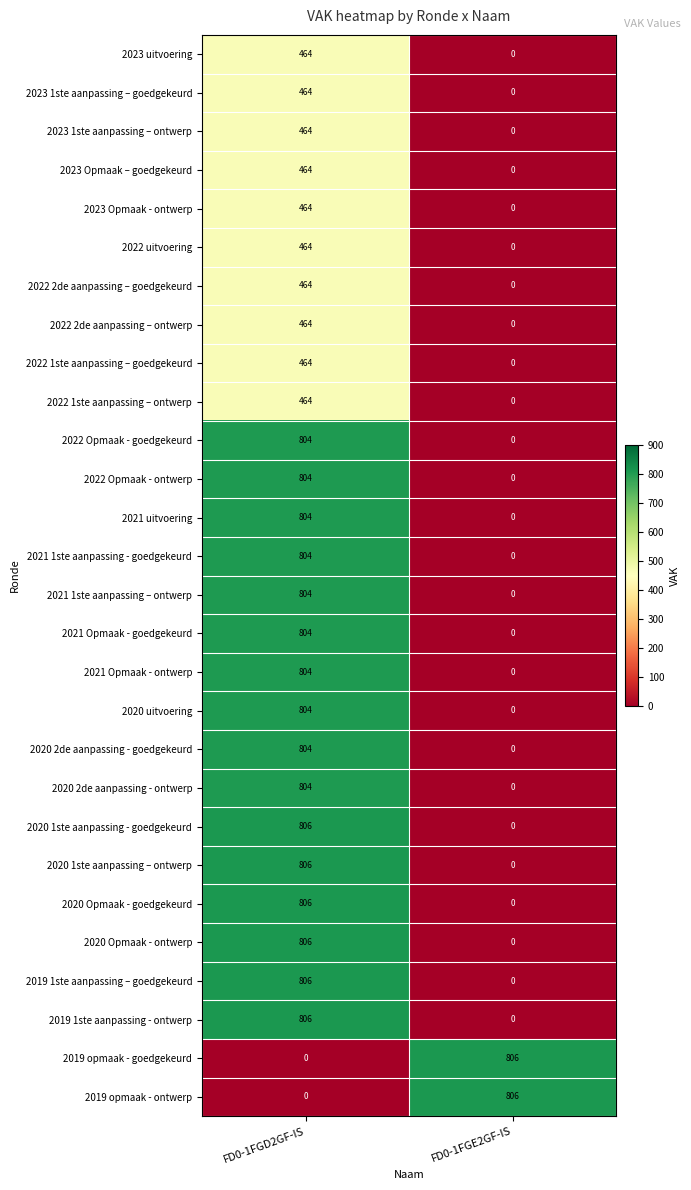

How many series are shown in this chart?

28